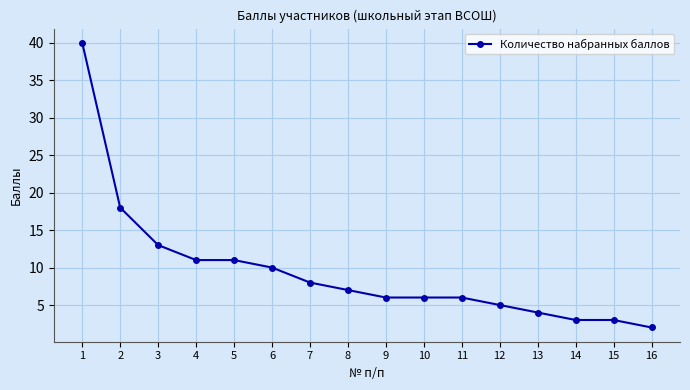

Does the chart display data point markers on the line(s)?

Yes